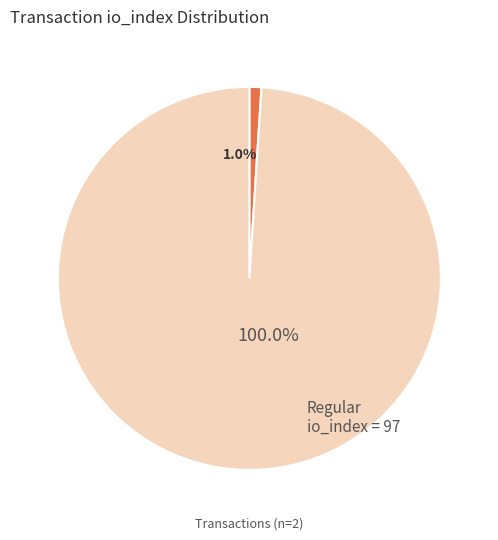

What portion of the pie excludes tx_type=Ticket (io_index=0)?

100.0%